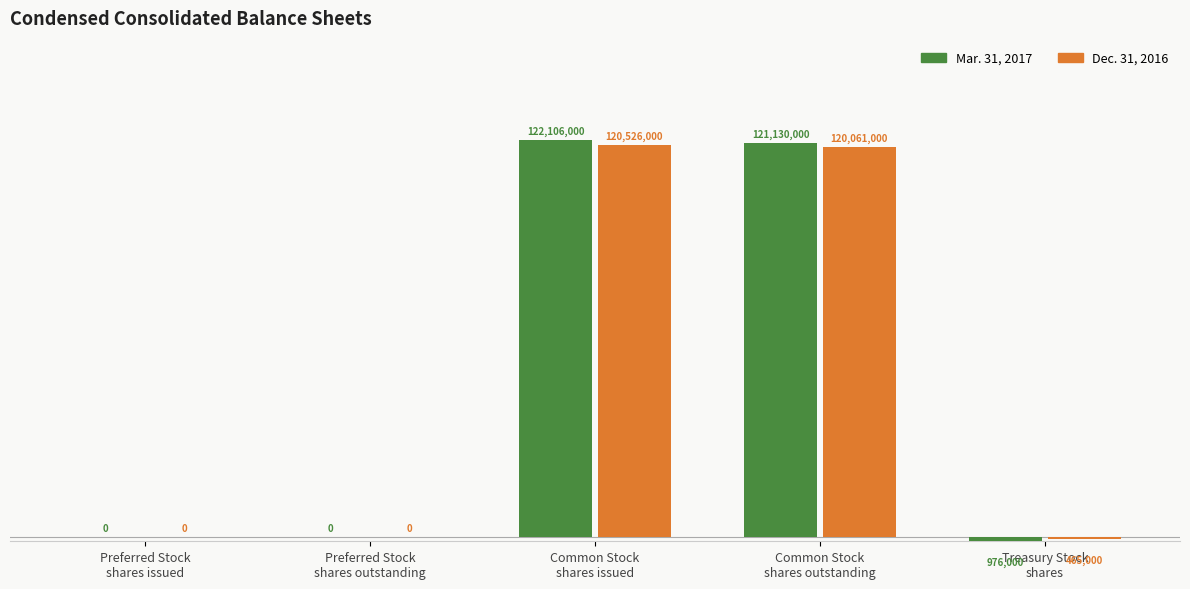

Which series has the widest spread of values?

Mar. 31, 2017